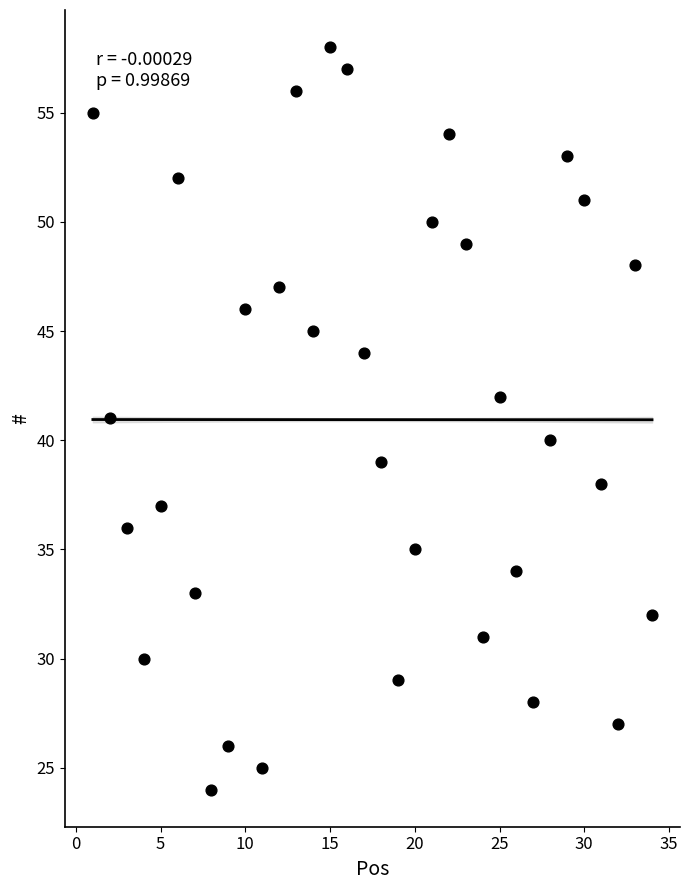

What is the range of Y values (max minus min)?

34